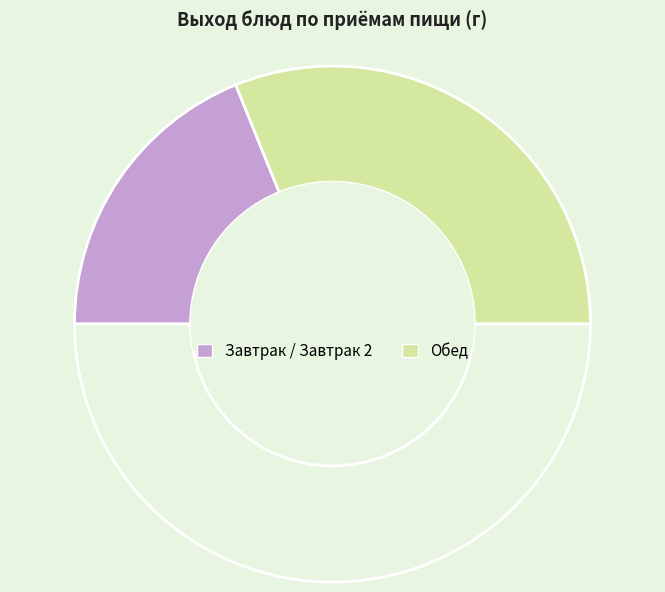

Count the number of slices in the pie.

3